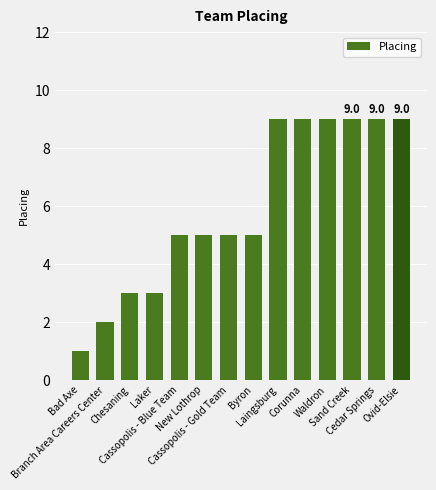

What is the minimum value shown in the chart?

1